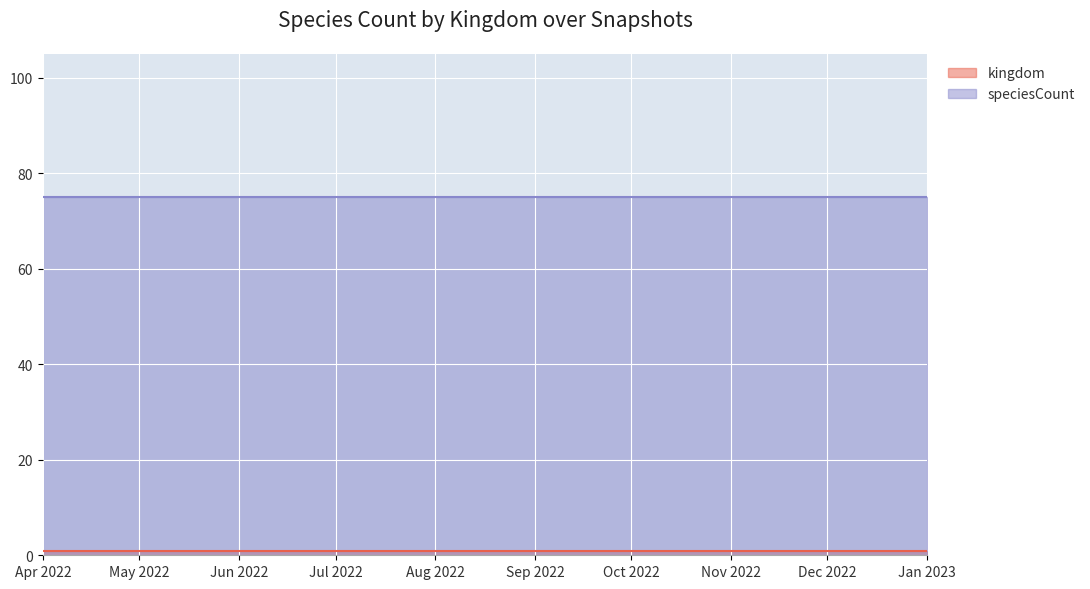

True or false: kingdom has more than 1 interior local peaks.

False